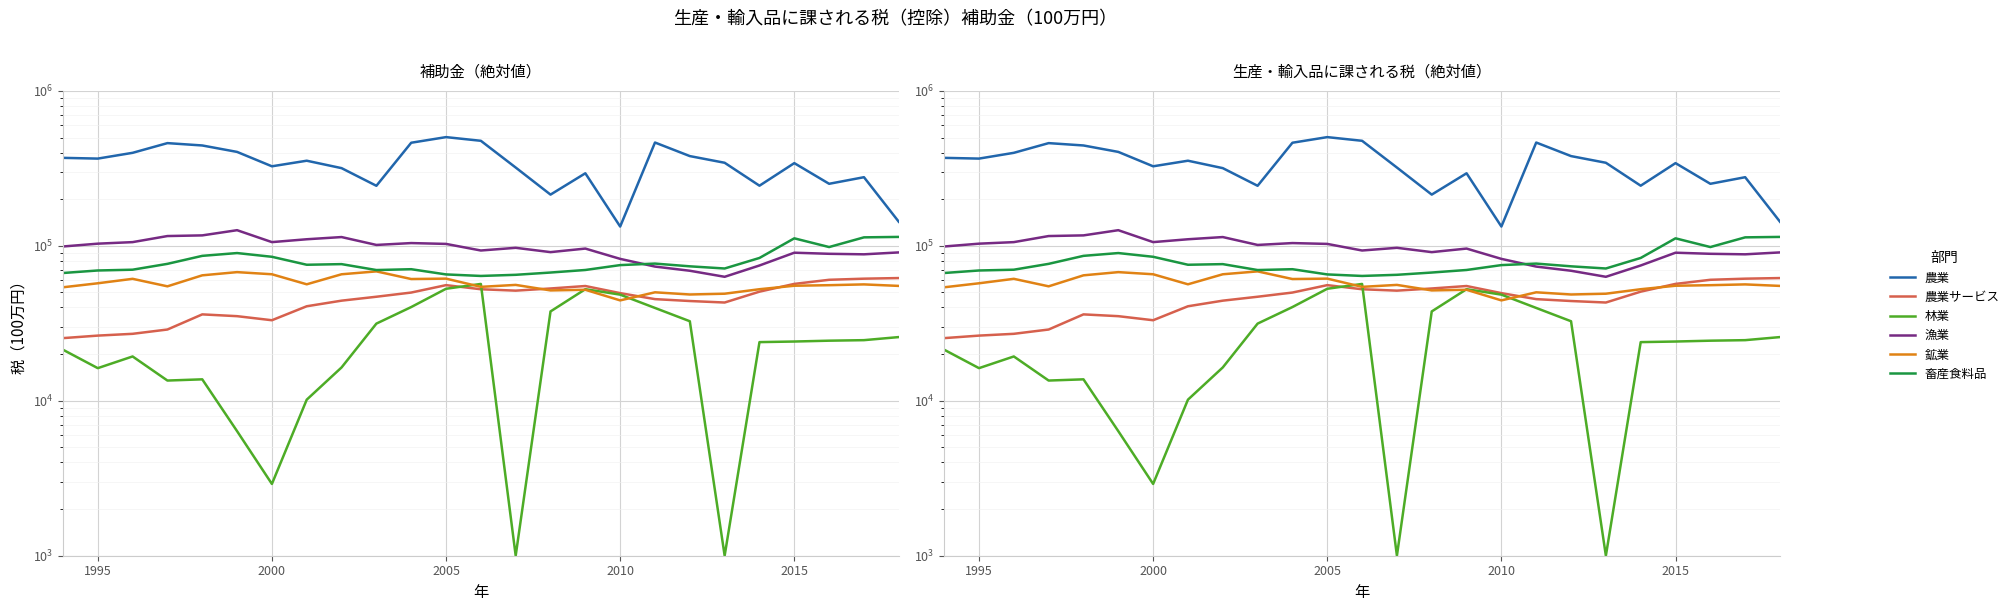

Is it true that 農業 equals 486423 at 7?

False